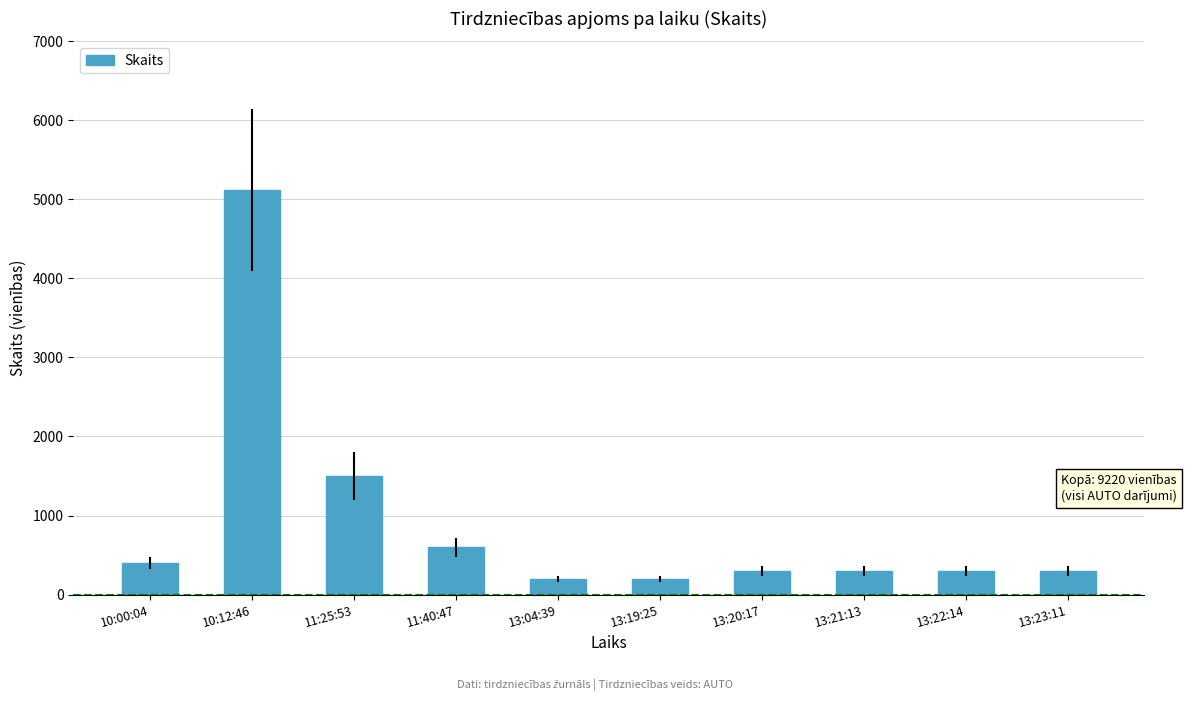

Reading left to right, extract all data points from this chart.

400	5120	1500	600	200	200	300	300	300	300